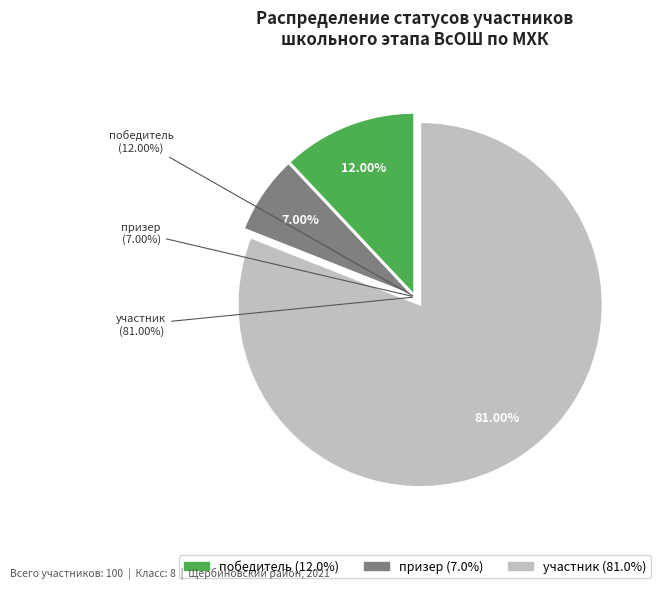

What percentage do призер and участник together represent?

88.0%